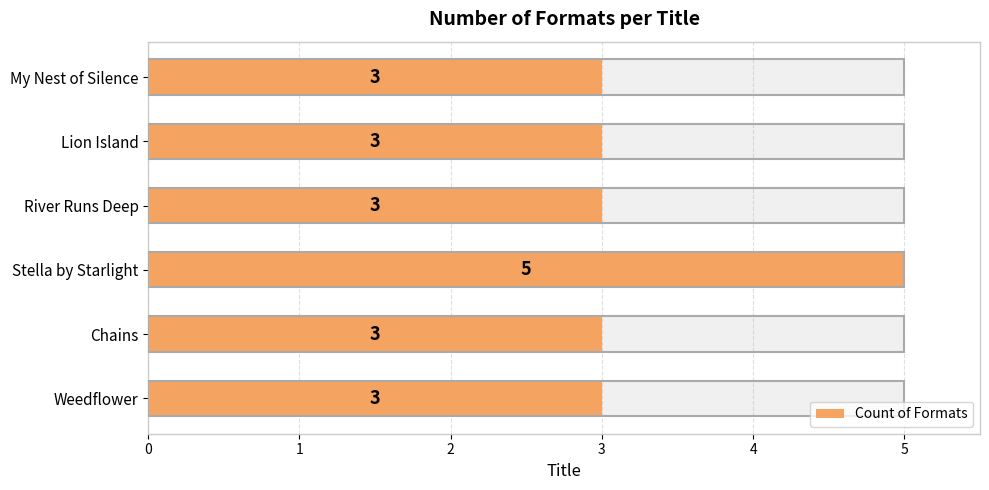

The value at Chains is 4. True or false?

False